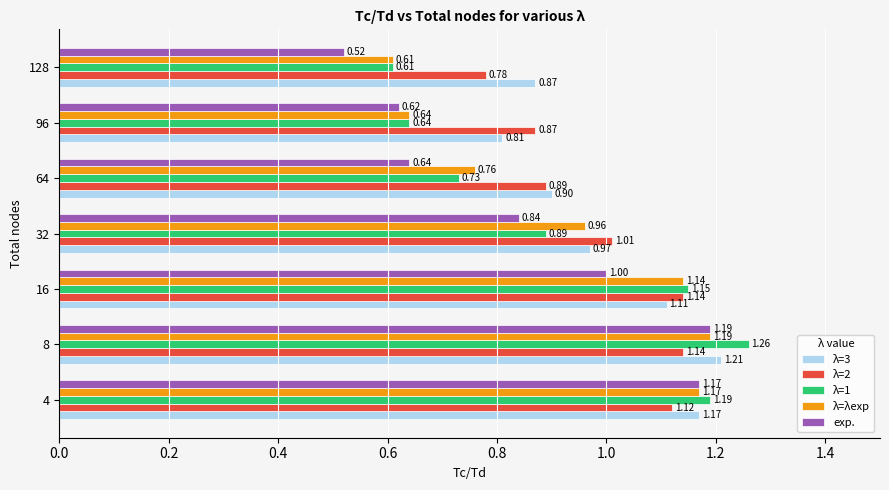

Which series changed the most between 32 and 128?

λ=λexp